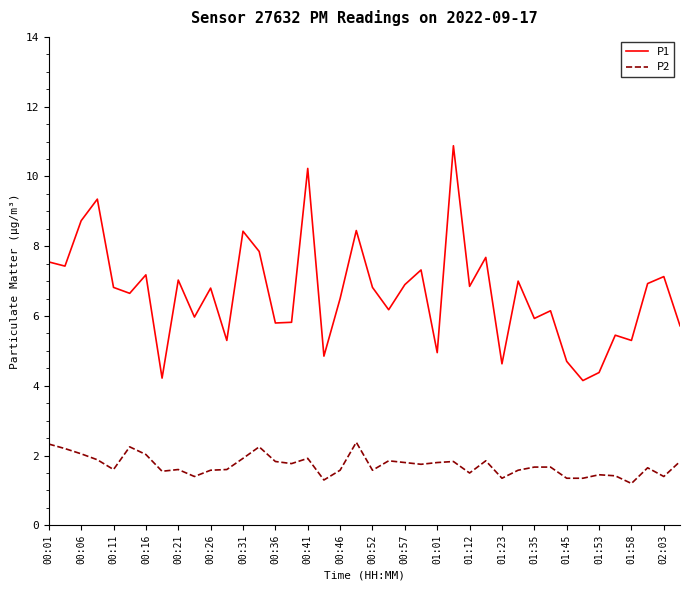

At how many categories does at least one series exceed 3?

40